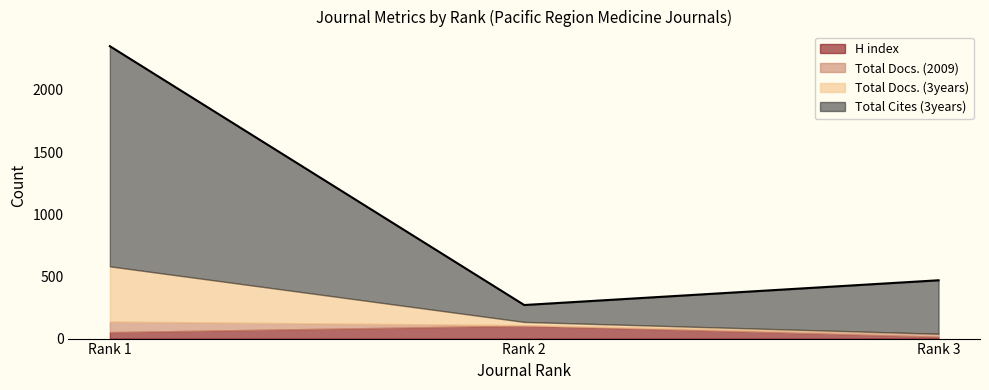

Is it true that Total Cites (3years) equals 737 at Rank 3?

False